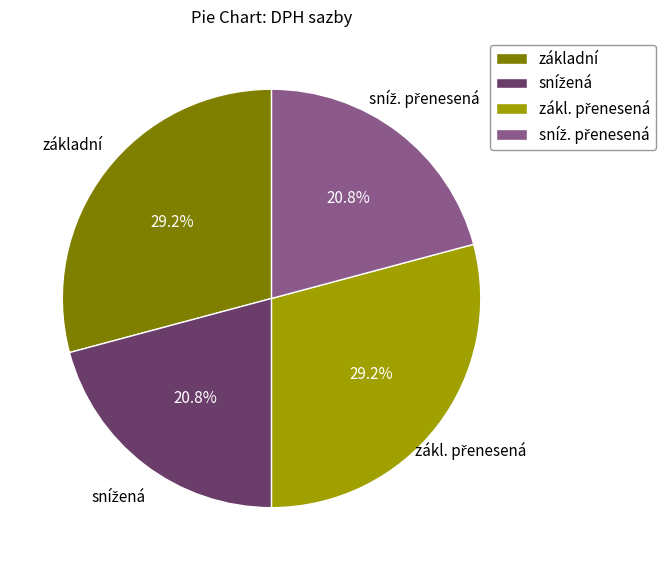

How many slices are in this pie chart?

4